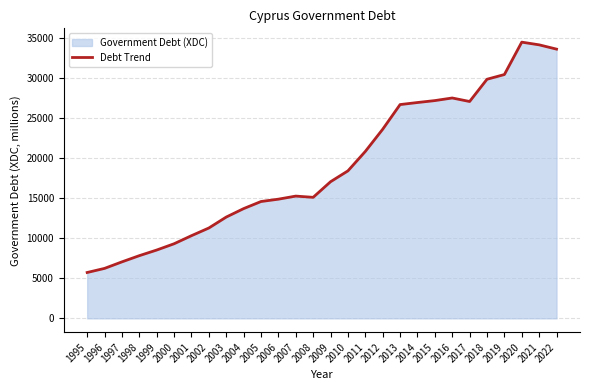

The chart shows a value of 15123.1 at 2008. True or false?

True